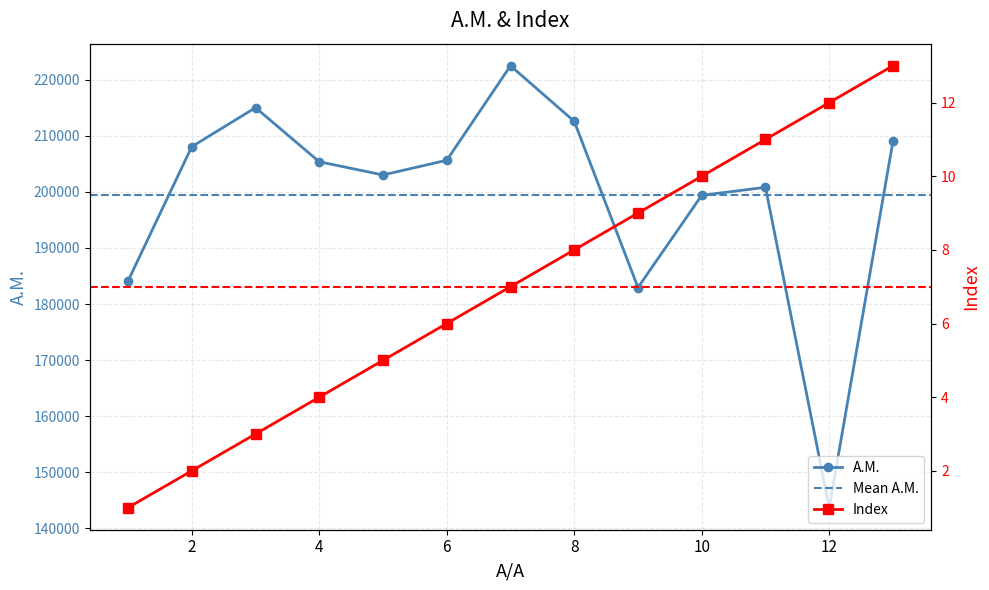

How many categories are shown in the chart?

13